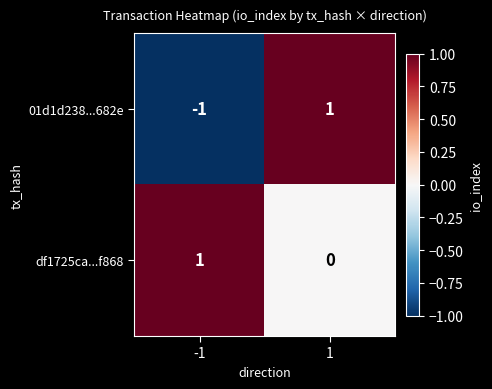

Is the value of df1725ca...f868 at 1 greater than the value of 01d1d238...682e at 1?

No